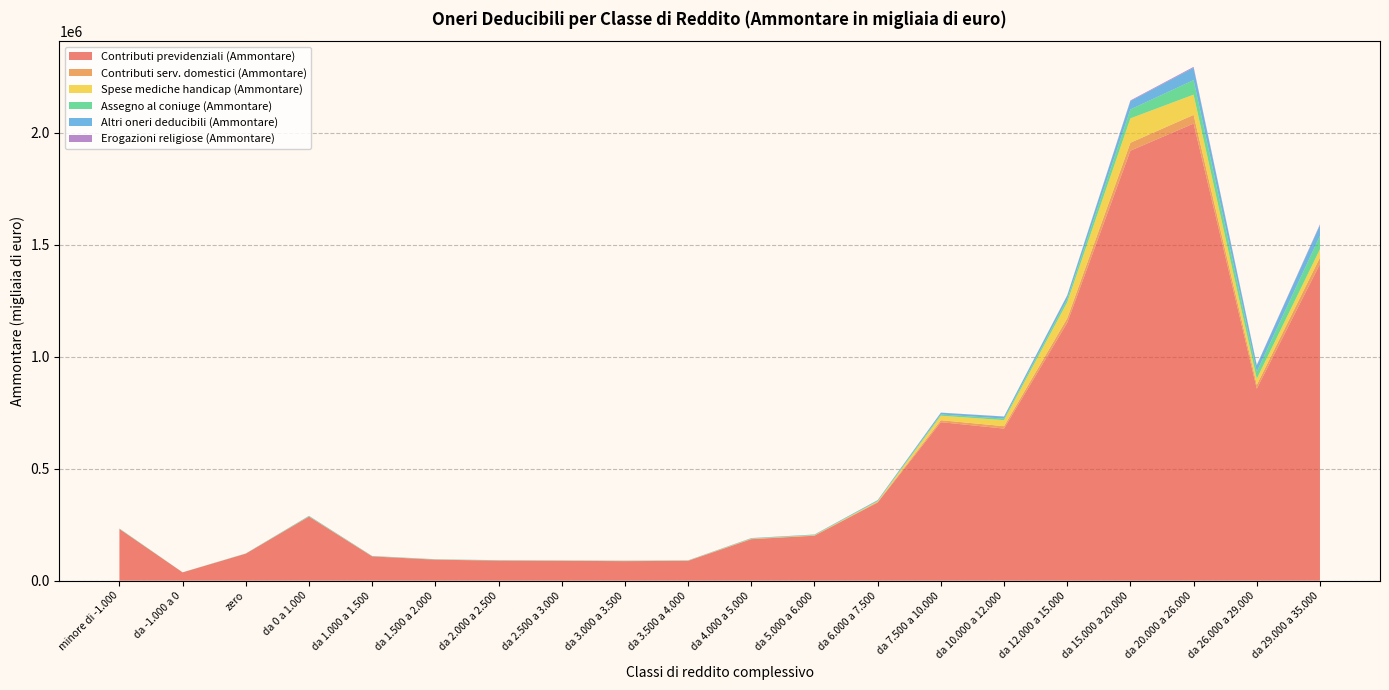

Reading left to right, transcribe all the data shown in this chart.

Contributi previdenziali (Ammontare): minore di -1.000=231066	da -1.000 a 0=37211	zero=120733	da 0 a 1.000=286102	da 1.000 a 1.500=108503	da 1.500 a 2.000=93915	da 2.000 a 2.500=89603	da 2.500 a 3.000=88785	da 3.000 a 3.500=87430	da 3.500 a 4.000=88792	da 4.000 a 5.000=185484	da 5.000 a 6.000=200923	da 6.000 a 7.500=349361	da 7.500 a 10.000=708220	da 10.000 a 12.000=679621	da 12.000 a 15.000=1152190	da 15.000 a 20.000=1920996	da 20.000 a 26.000=2042186	da 26.000 a 29.000=857717	da 29.000 a 35.000=1414701
Contributi serv. domestici (Ammontare): minore di -1.000=286	da -1.000 a 0=37	zero=153	da 0 a 1.000=723	da 1.000 a 1.500=496	da 1.500 a 2.000=461	da 2.000 a 2.500=554	da 2.500 a 3.000=505	da 3.000 a 3.500=547	da 3.500 a 4.000=537	da 4.000 a 5.000=1119	da 5.000 a 6.000=1210	da 6.000 a 7.500=2463	da 7.500 a 10.000=8763	da 10.000 a 12.000=10722	da 12.000 a 15.000=20132	da 15.000 a 20.000=35480	da 20.000 a 26.000=38780	da 26.000 a 29.000=17326	da 29.000 a 35.000=29170
Spese mediche handicap (Ammontare): minore di -1.000=78	da -1.000 a 0=13	zero=42	da 0 a 1.000=165	da 1.000 a 1.500=158	da 1.500 a 2.000=189	da 2.000 a 2.500=282	da 2.500 a 3.000=327	da 3.000 a 3.500=378	da 3.500 a 4.000=403	da 4.000 a 5.000=1132	da 5.000 a 6.000=1304	da 6.000 a 7.500=2892	da 7.500 a 10.000=20052	da 10.000 a 12.000=26954	da 12.000 a 15.000=71512	da 15.000 a 20.000=108958	da 20.000 a 26.000=90371	da 26.000 a 29.000=27357	da 29.000 a 35.000=36973
Assegno al coniuge (Ammontare): minore di -1.000=1564	da -1.000 a 0=234	zero=701	da 0 a 1.000=1841	da 1.000 a 1.500=766	da 1.500 a 2.000=803	da 2.000 a 2.500=617	da 2.500 a 3.000=521	da 3.000 a 3.500=646	da 3.500 a 4.000=676	da 4.000 a 5.000=1260	da 5.000 a 6.000=1547	da 6.000 a 7.500=2377	da 7.500 a 10.000=5557	da 10.000 a 12.000=6981	da 12.000 a 15.000=14034	da 15.000 a 20.000=39868	da 20.000 a 26.000=64910	da 26.000 a 29.000=31411	da 29.000 a 35.000=59870
Altri oneri deducibili (Ammontare): minore di -1.000=345	da -1.000 a 0=47	zero=171	da 0 a 1.000=1051	da 1.000 a 1.500=615	da 1.500 a 2.000=607	da 2.000 a 2.500=647	da 2.500 a 3.000=622	da 3.000 a 3.500=702	da 3.500 a 4.000=643	da 4.000 a 5.000=1422	da 5.000 a 6.000=1437	da 6.000 a 7.500=2859	da 7.500 a 10.000=7797	da 10.000 a 12.000=8812	da 12.000 a 15.000=16047	da 15.000 a 20.000=37315	da 20.000 a 26.000=55218	da 26.000 a 29.000=28186	da 29.000 a 35.000=48179
Erogazioni religiose (Ammontare): minore di -1.000=23	da -1.000 a 0=3	zero=16	da 0 a 1.000=63	da 1.000 a 1.500=30	da 1.500 a 2.000=29	da 2.000 a 2.500=37	da 2.500 a 3.000=42	da 3.000 a 3.500=28	da 3.500 a 4.000=42	da 4.000 a 5.000=78	da 5.000 a 6.000=78	da 6.000 a 7.500=177	da 7.500 a 10.000=526	da 10.000 a 12.000=609	da 12.000 a 15.000=1202	da 15.000 a 20.000=2816	da 20.000 a 26.000=3918	da 26.000 a 29.000=1918	da 29.000 a 35.000=3230